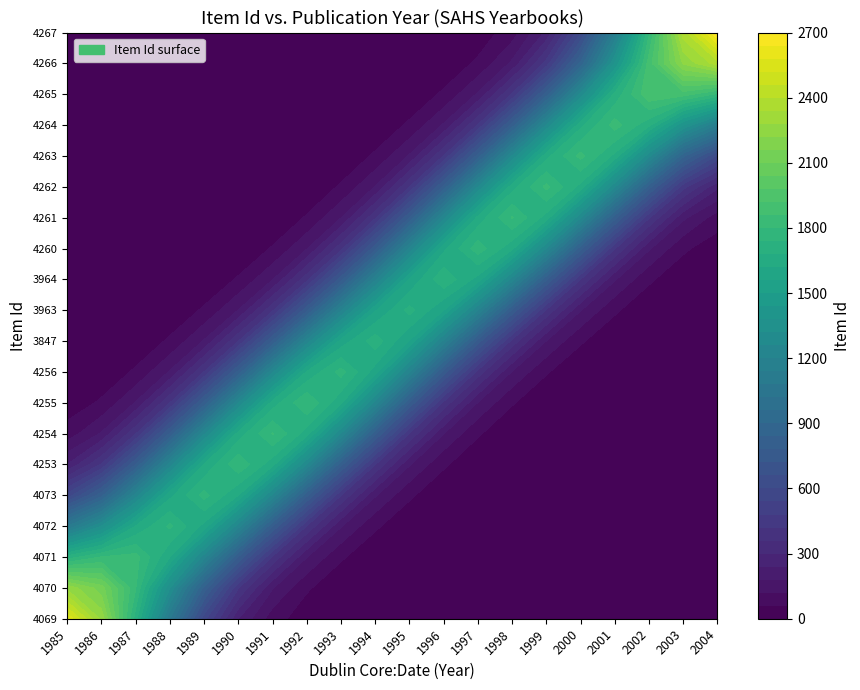

The 1996 series shows 0 at 18. True or false?

True